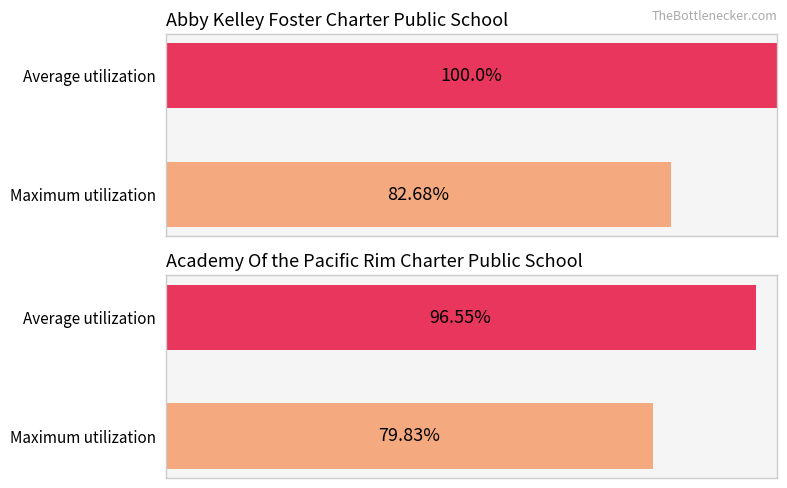

Which series has the largest range (max minus min)?

Average utilization